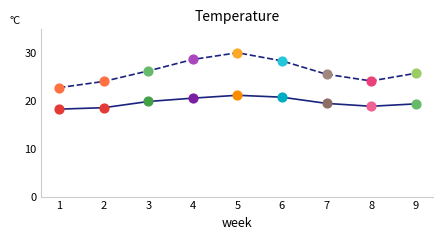

At which category is the sum across all series the highest?

5